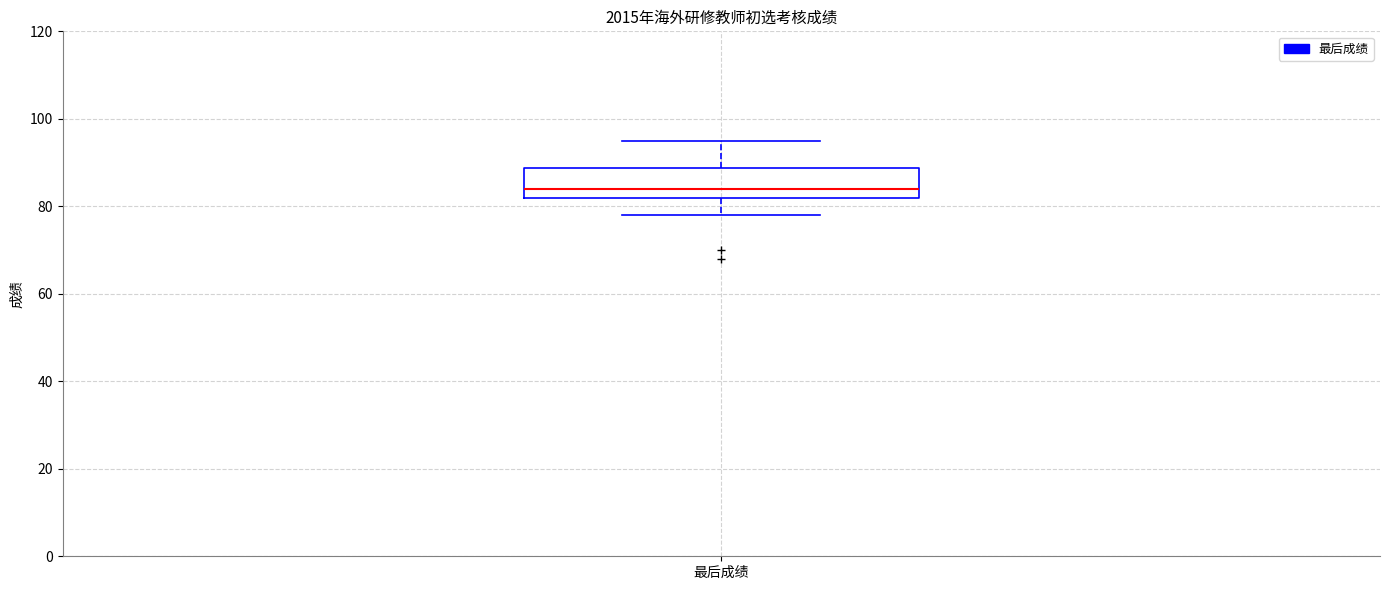

Read this box plot against the y-axis: the position of the median line, the range covered by the box, and the ends of both whiskers. The values are not printed on the chart, so give them approximately, as read against the axis.

median 84, box 82 to 88, whiskers 78 to 96